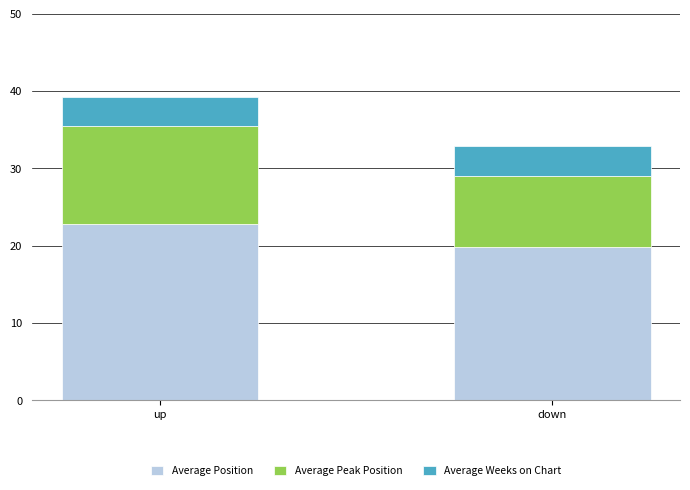

How many series are shown in this chart?

3